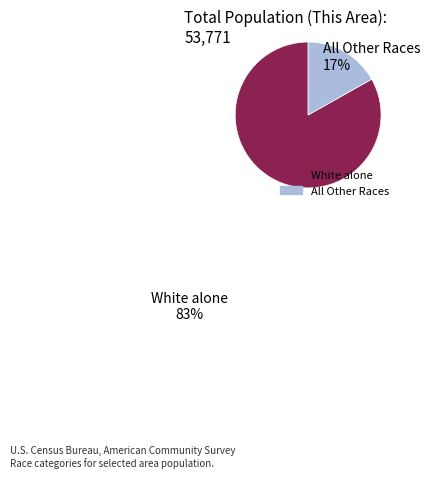

Is there a majority slice in this chart?

Yes